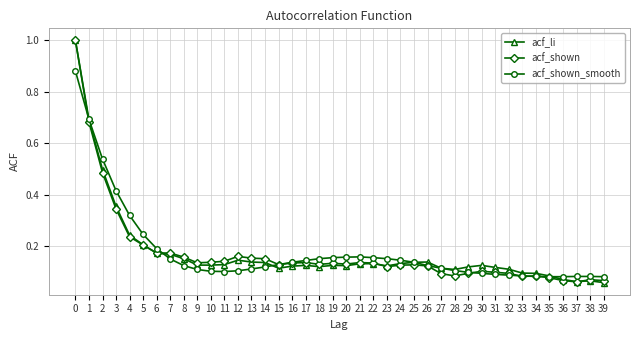

At how many categories does at least one series exceed 0?

40